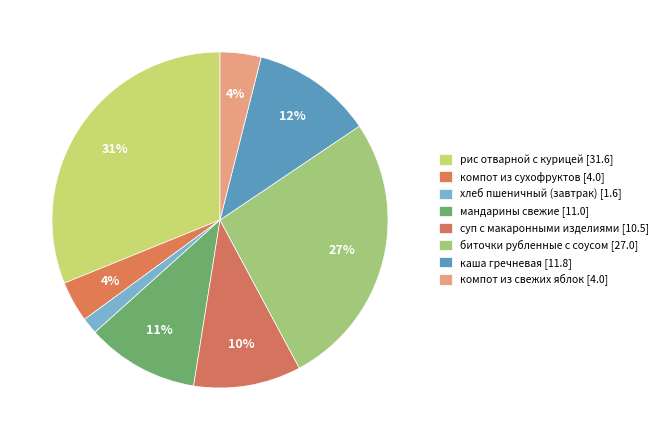

Count the number of slices in the pie.

8